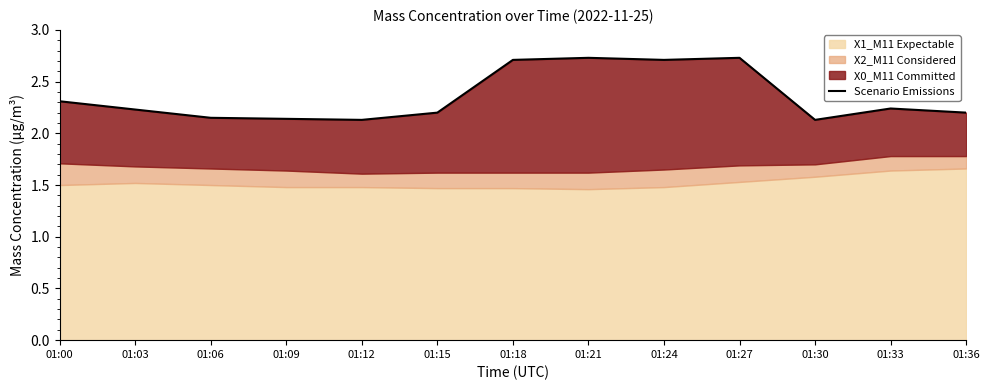

What is the approximate value at 01:09?

2.1